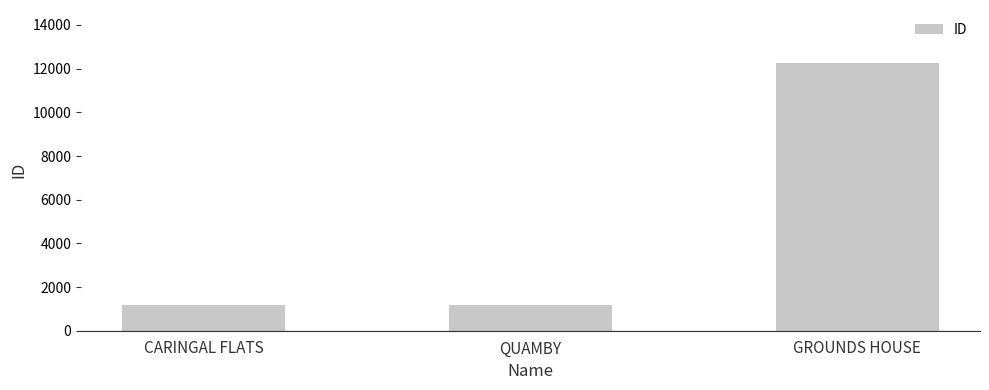

What is the approximate value at GROUNDS HOUSE?

12238